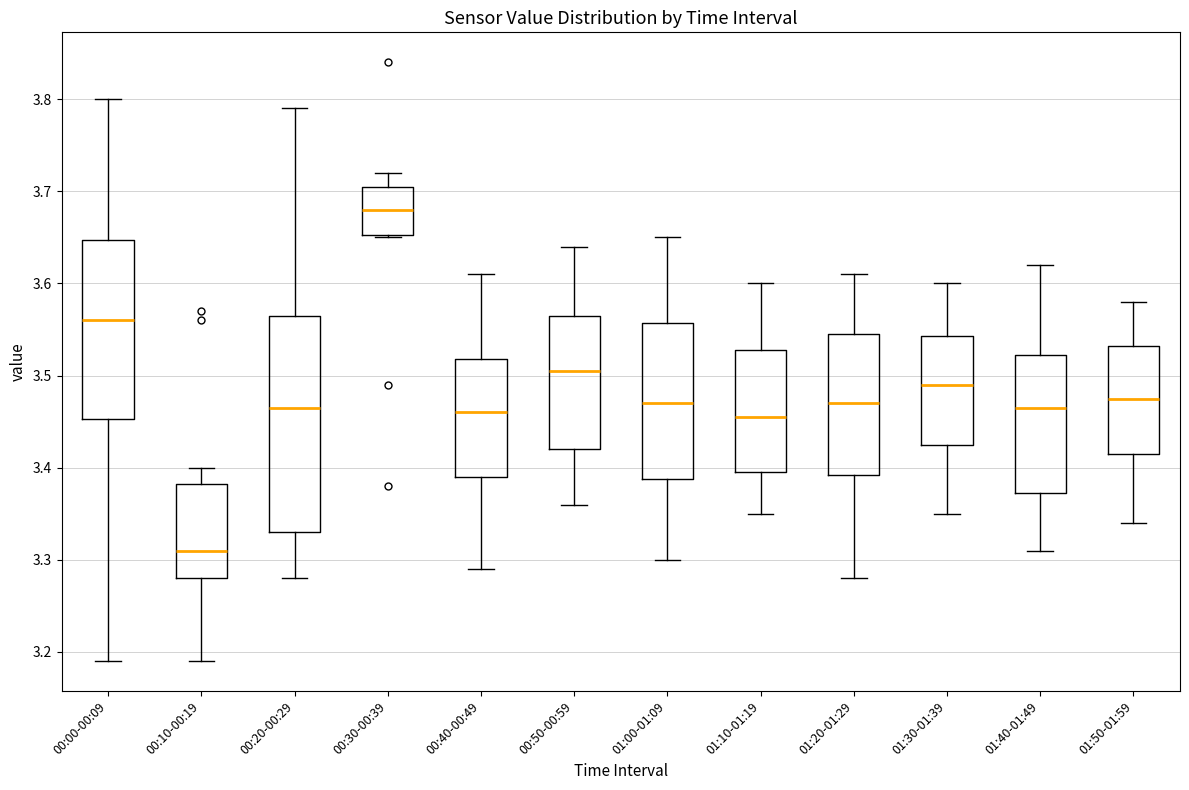

Reading left to right, transcribe this box plot: for each box, give where its median line is, the range the box spans, and where its two whiskers end, as read against the y-axis. The values are not printed on the chart, so give them approximately, as read against the axis.

00:00-00:09: median 3.56, box 3.45 to 3.65, whiskers 3.19 to 3.80
00:10-00:19: median 3.31, box 3.28 to 3.38, whiskers 3.19 to 3.40
00:20-00:29: median 3.47, box 3.33 to 3.57, whiskers 3.28 to 3.79
00:30-00:39: median 3.68, box 3.65 to 3.71, whiskers 3.65 to 3.72
00:40-00:49: median 3.46, box 3.39 to 3.52, whiskers 3.29 to 3.61
00:50-00:59: median 3.51, box 3.42 to 3.57, whiskers 3.36 to 3.64
01:00-01:09: median 3.47, box 3.39 to 3.56, whiskers 3.30 to 3.65
01:10-01:19: median 3.46, box 3.40 to 3.53, whiskers 3.35 to 3.60
01:20-01:29: median 3.47, box 3.39 to 3.55, whiskers 3.28 to 3.61
01:30-01:39: median 3.49, box 3.43 to 3.54, whiskers 3.35 to 3.60
01:40-01:49: median 3.47, box 3.37 to 3.52, whiskers 3.31 to 3.62
01:50-01:59: median 3.48, box 3.42 to 3.53, whiskers 3.34 to 3.58